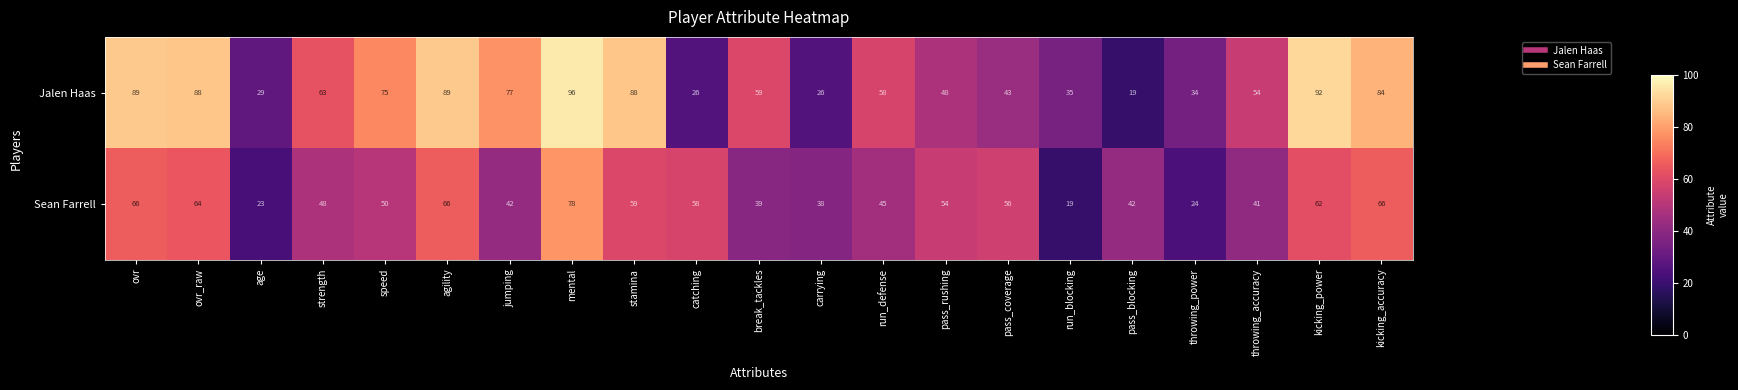

Between run_defense and kicking_power, which series saw the biggest shift?

Jalen Haas